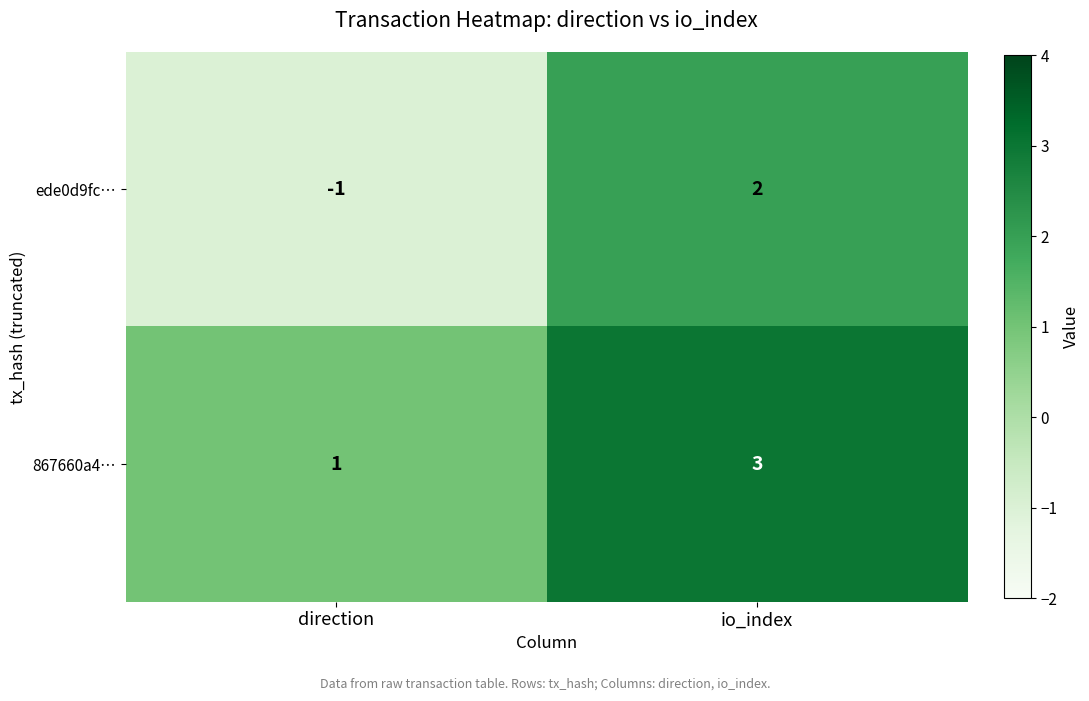

Is it true that ede0d9fc… equals 2 at io_index?

True